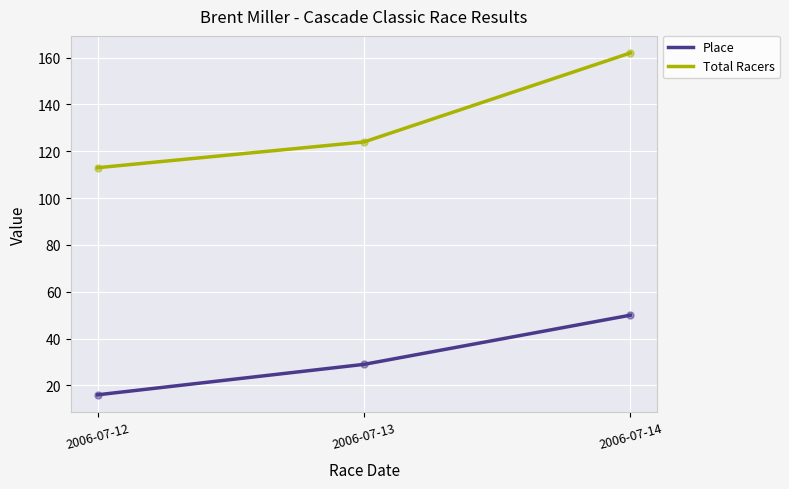

At which category is the sum across all series the highest?

2006-07-14